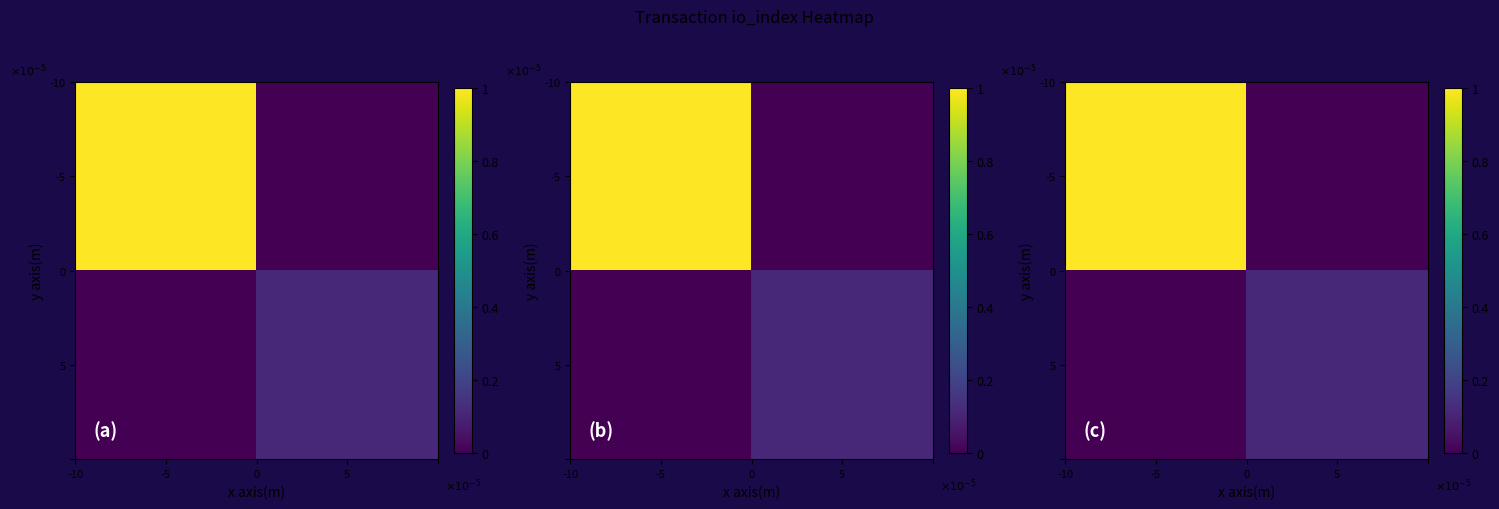

What is the total value across all series at 5?

0.1